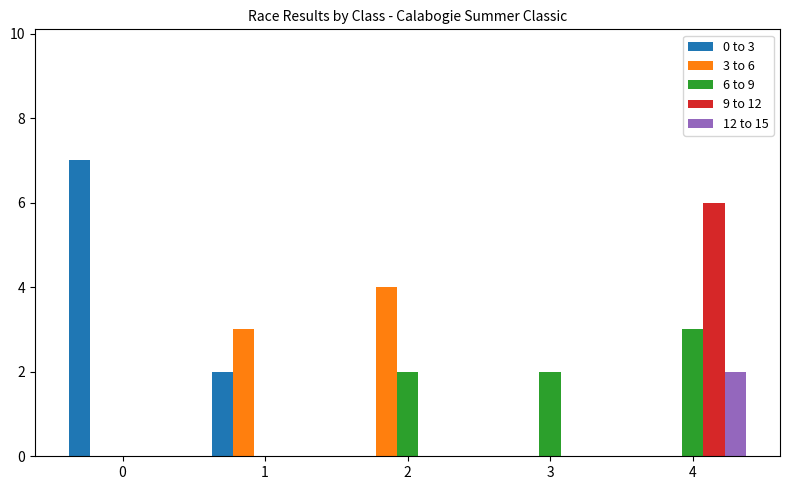

What is the total value across all series at 3?

2